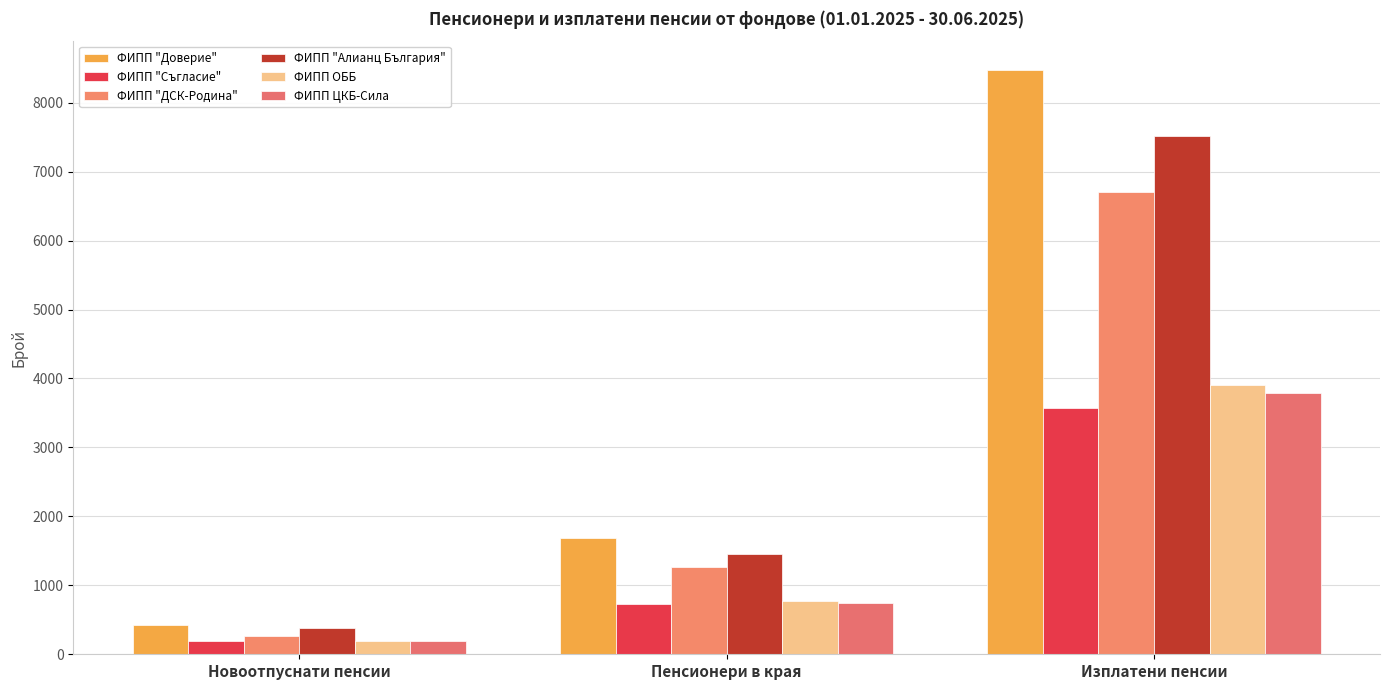

Which series has the widest spread of values?

ФИПП "Доверие"